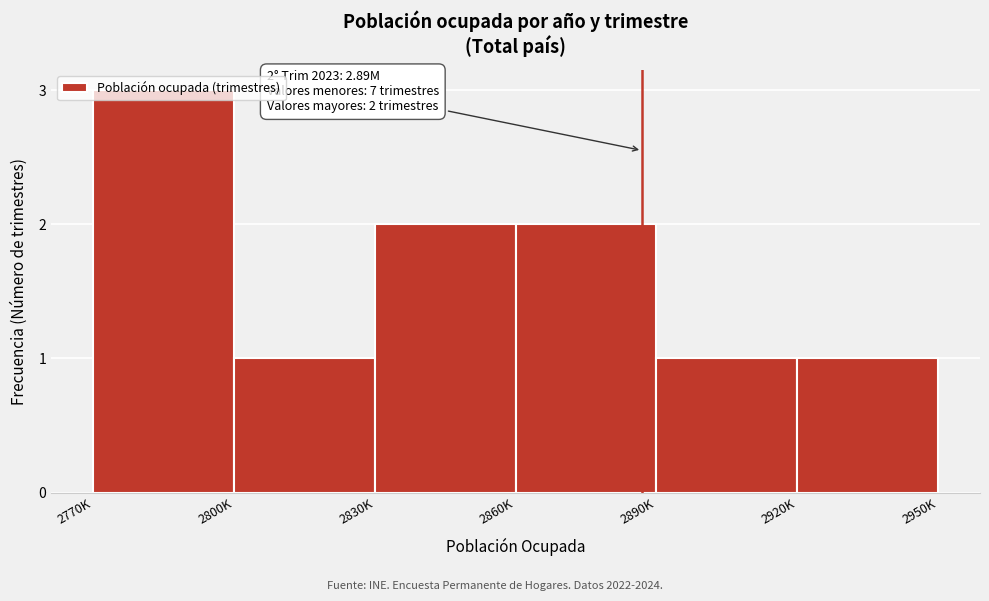

What is the ratio of the value at 2830K to the value at 2860K?

1.0